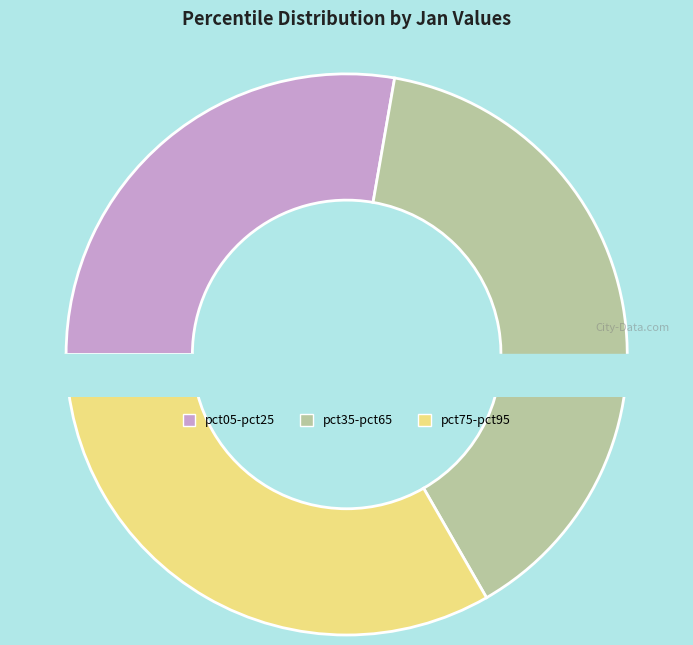

Which has a higher value, pct25 or pct35?

pct35